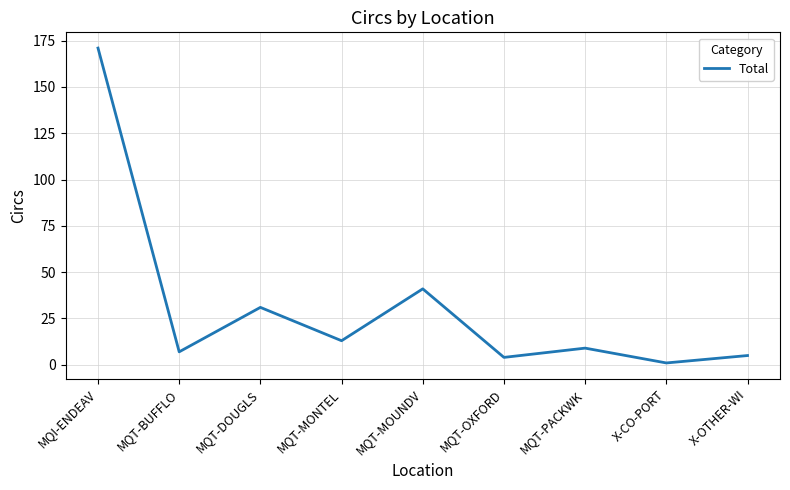

What is the greatest value displayed?

171